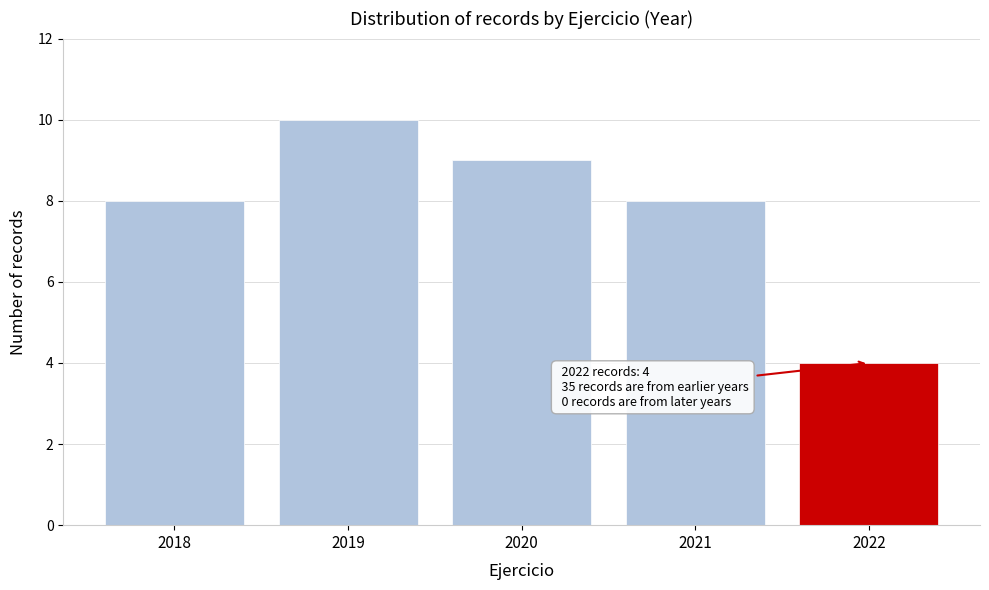

Over which range of the x-axis is the bar tallest?

2018.5 to 2019.5